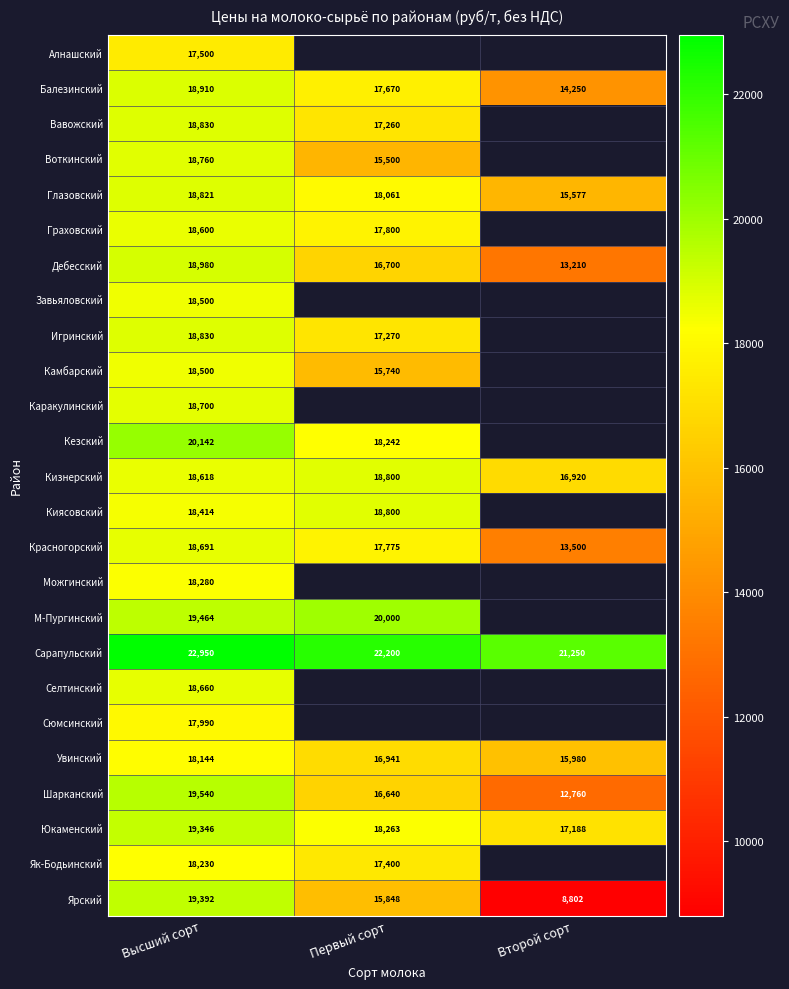

At which label does Глазовский reach its minimum?

Второй сорт